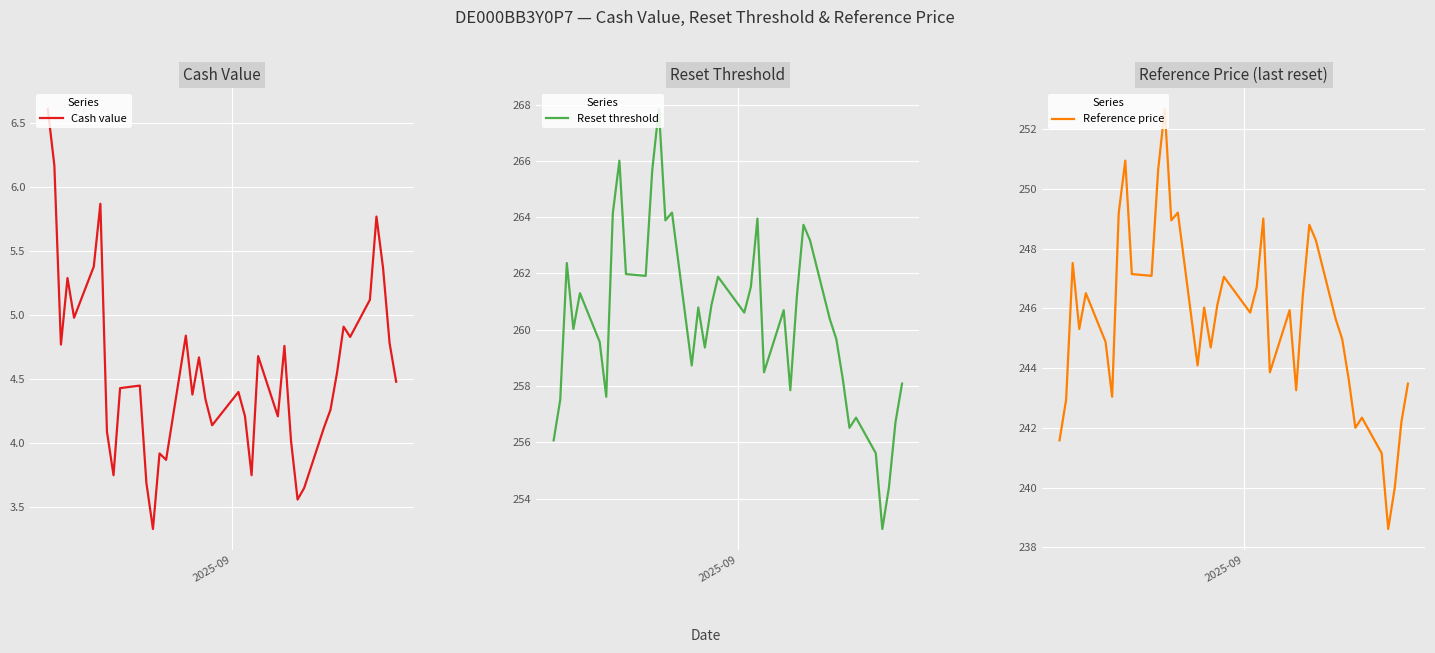

In Reference price, how many points are lower than both neighbors (excluding endpoints)?

11